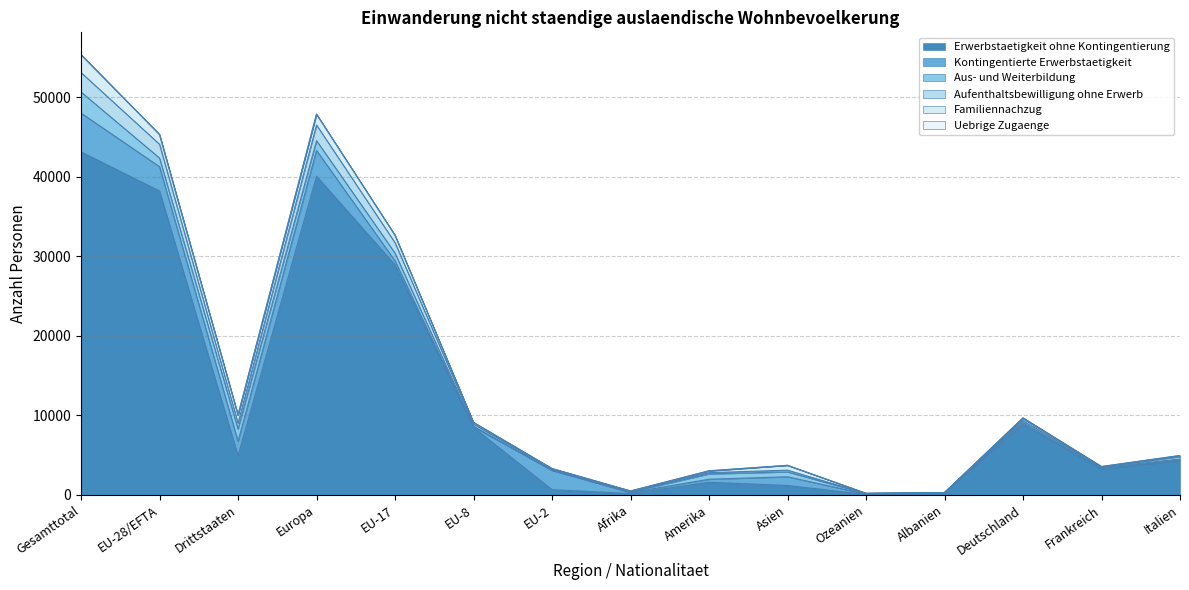

How many lines are shown in the chart?

6